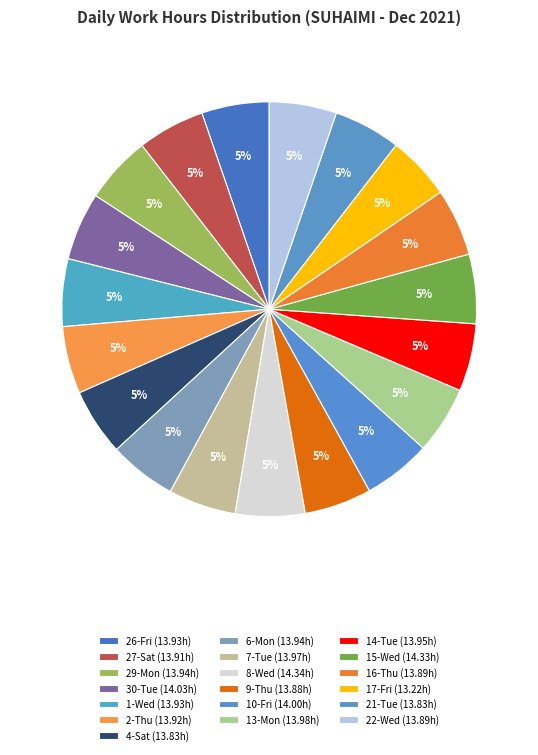

True or false: 8-Wed accounts for 20% of the total.

False